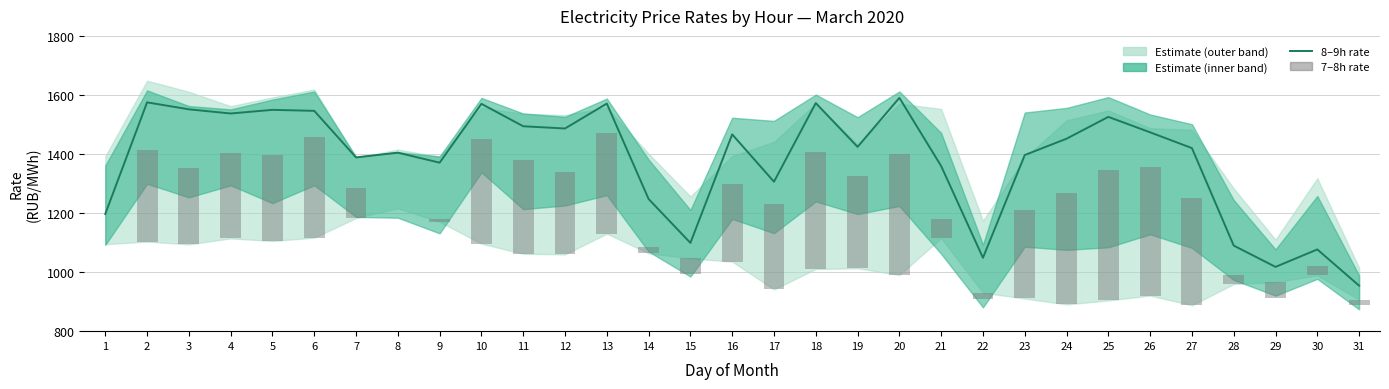

The value of col_8 (8-9h rate) at 28 is 1089.8. True or false?

True